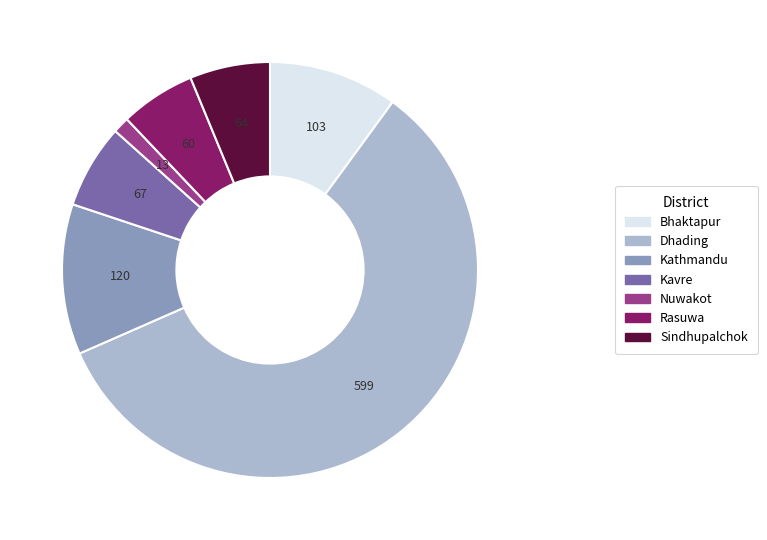

Is there any slice that represents more than half of the pie?

Yes